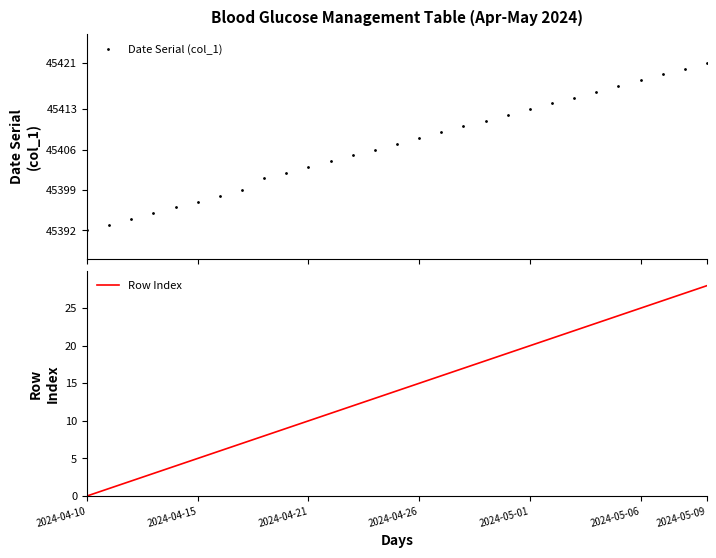

How many data points does each series have?

29